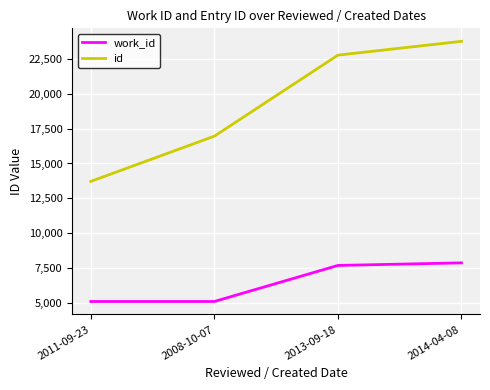

Where is work_id nearest to the value 6475?

2013-09-18